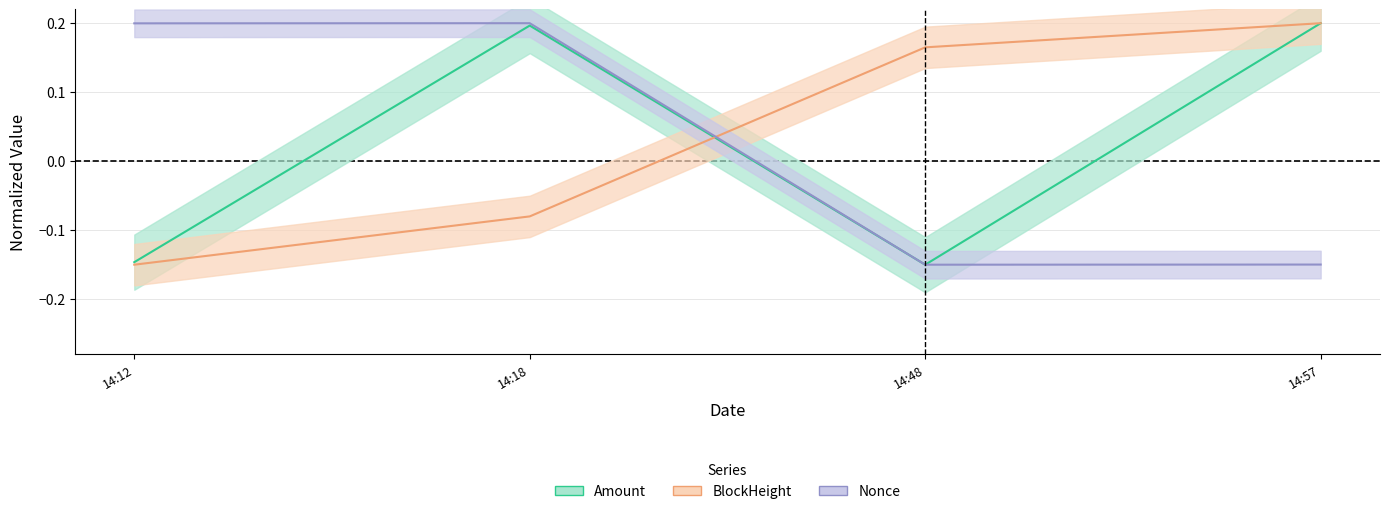

List the labels in order of BlockHeight value, smallest first.

14:12, 14:18, 14:48, 14:57